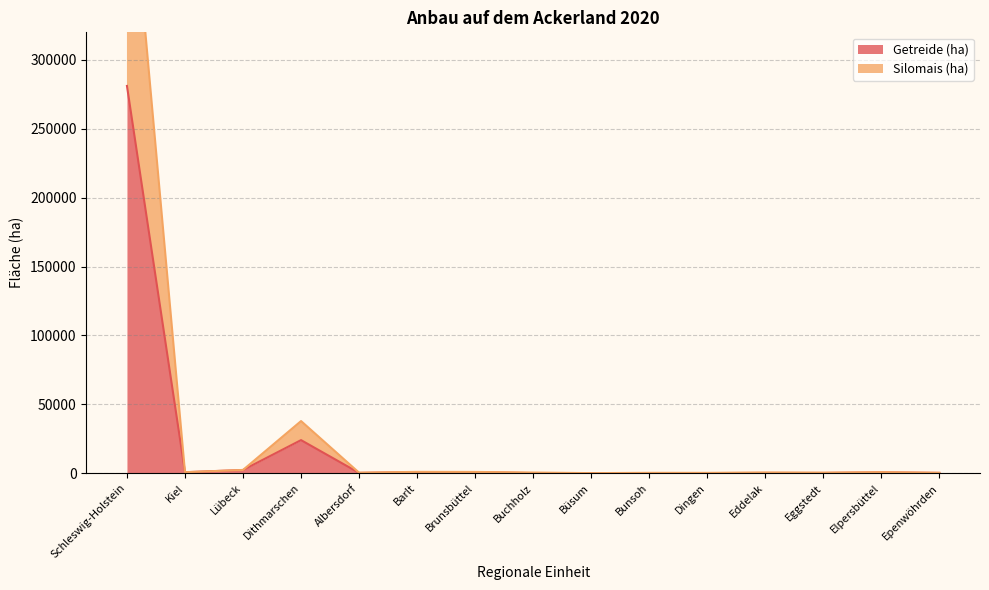

Does the chart have visible grid lines?

Yes